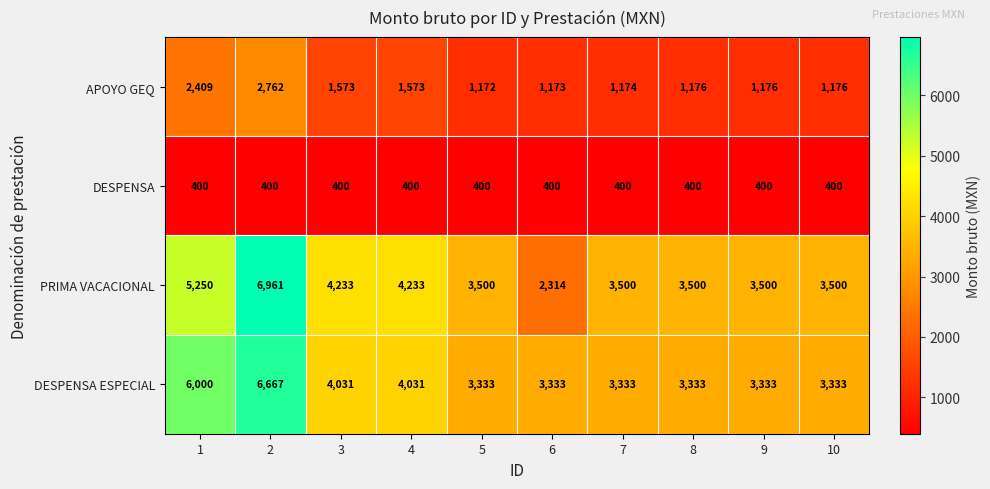

What is the total value across all series at 4?

10237